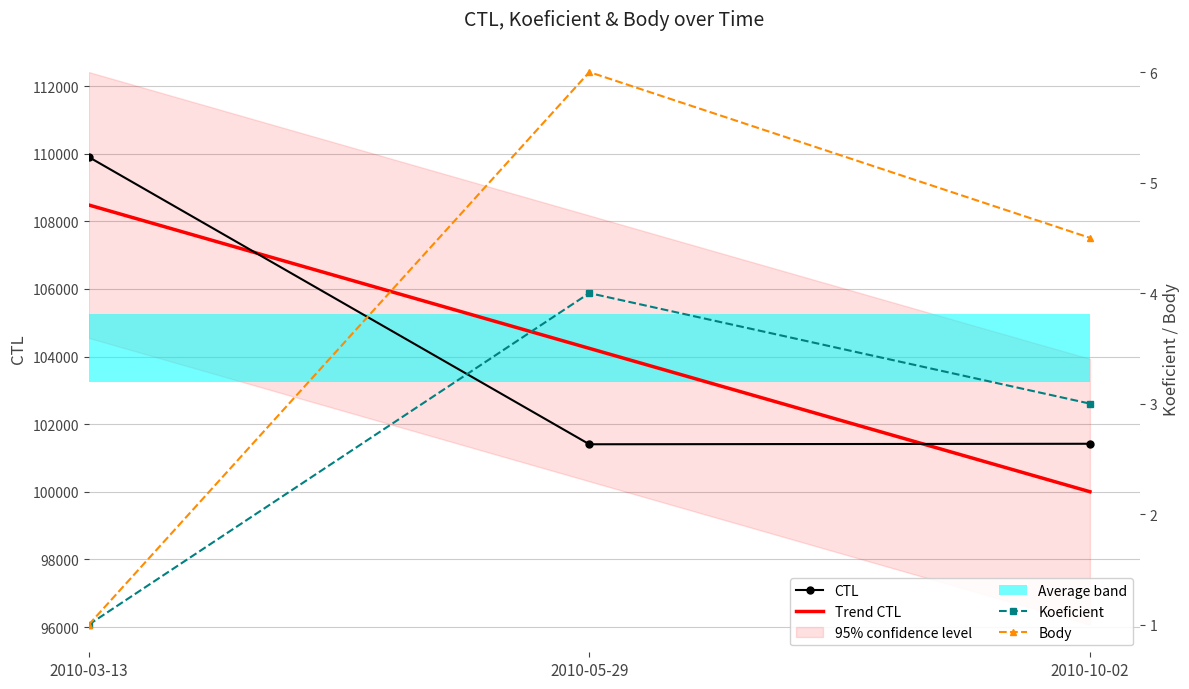

What is the label of the 3rd bar from the right?

2010-03-13